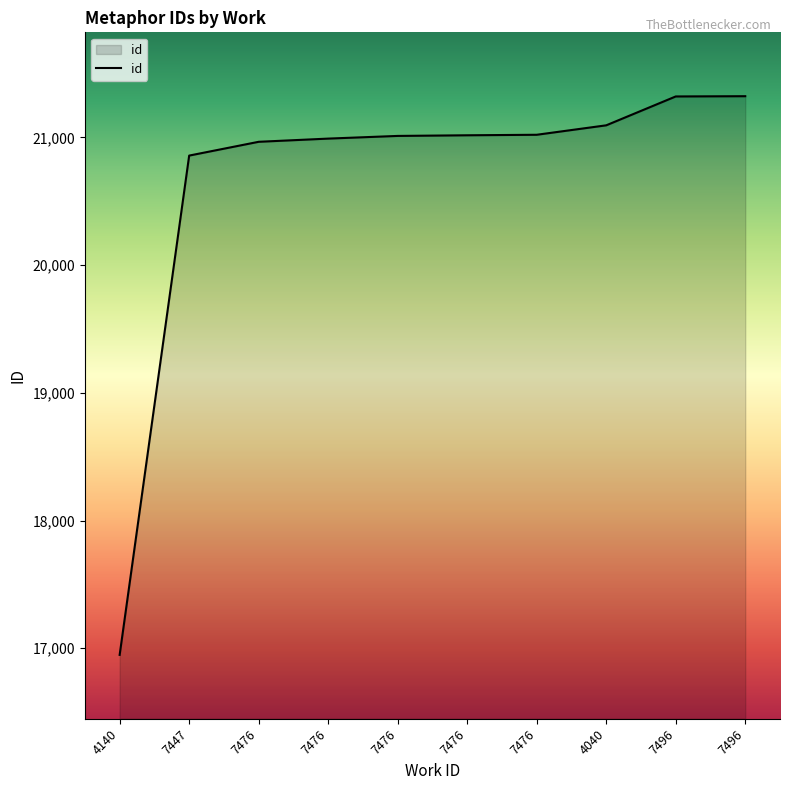

What is the value of the 3rd point from the left?

20965